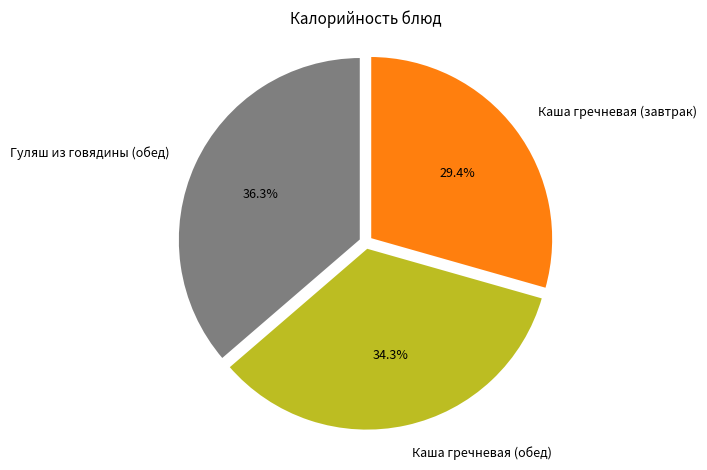

What is the largest slice in the pie chart?

Гуляш из говядины (обед)